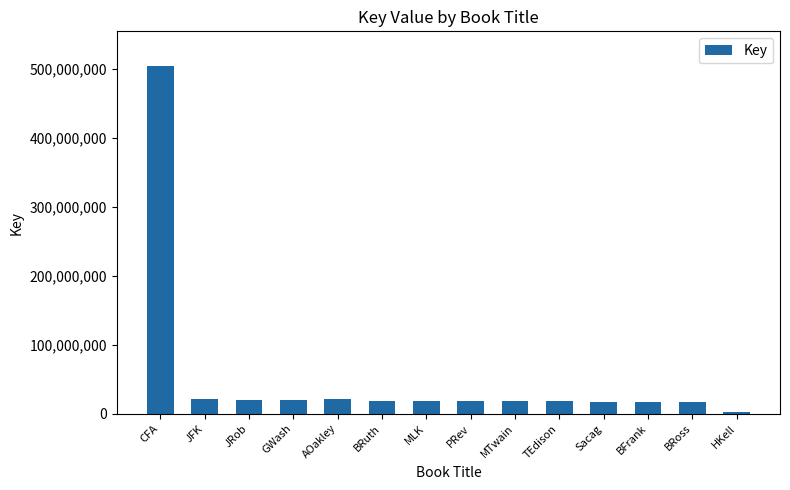

What is the value of the 8th bar from the left?

18983558